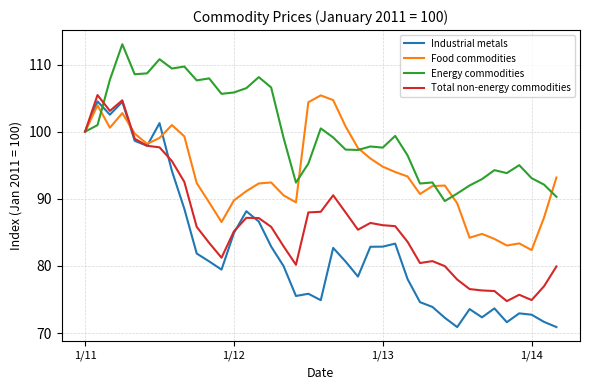

Which series has the largest total across all categories?

Energy commodities